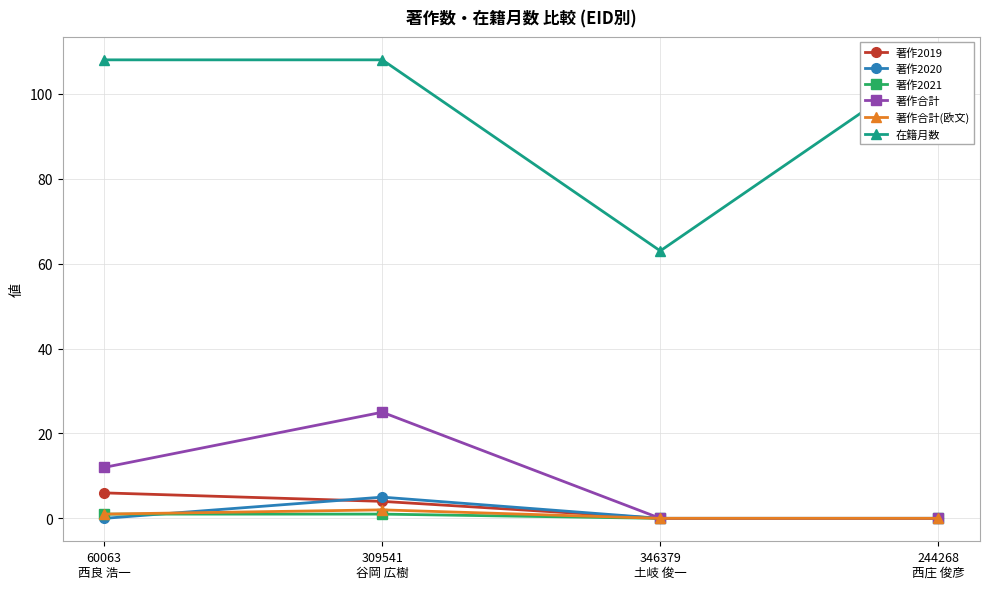

At which category does 著作合計(欧文) reach its first local peak?

309541
谷岡 広樹